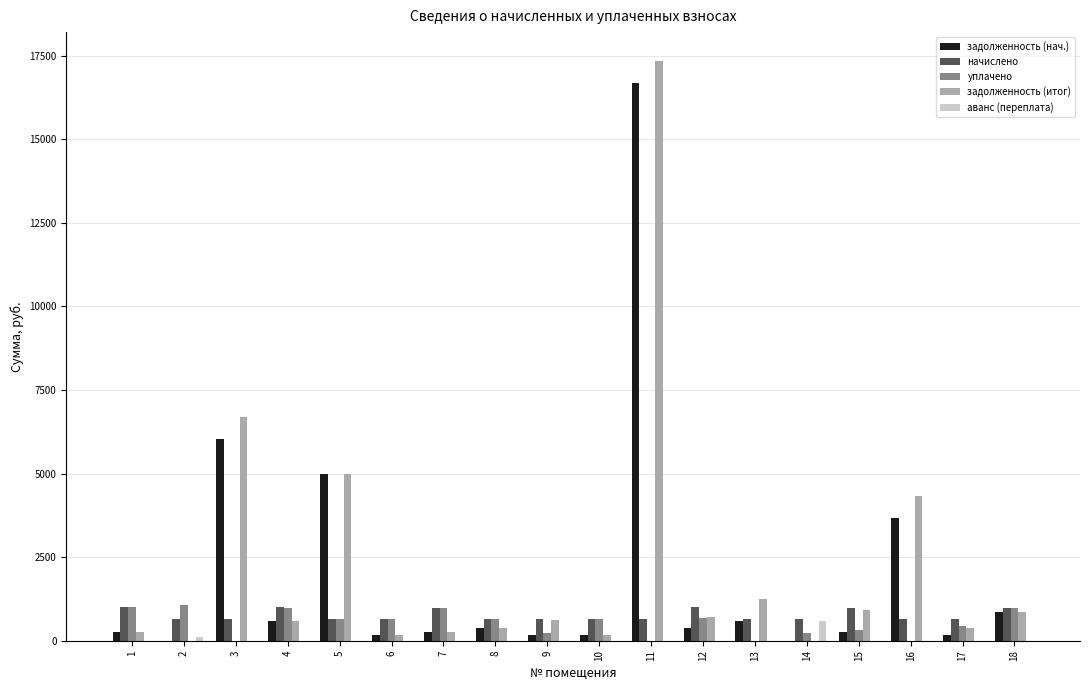

Is the value of задолженность (нач.) at 3 greater than the value of задолженность (итог) at 12?

Yes